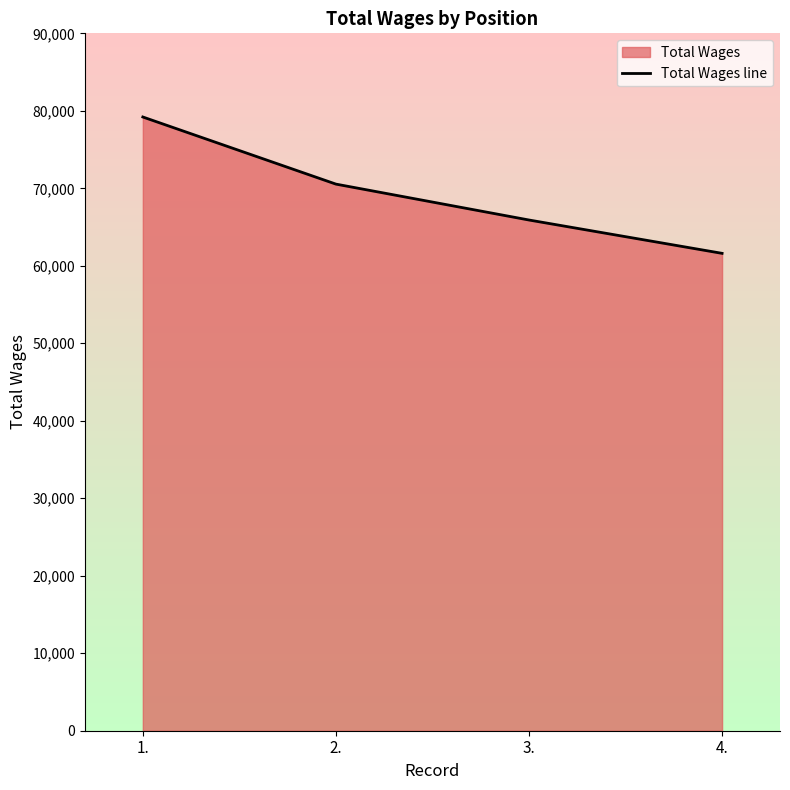

True or false: the data shows 105829 at 3..

False